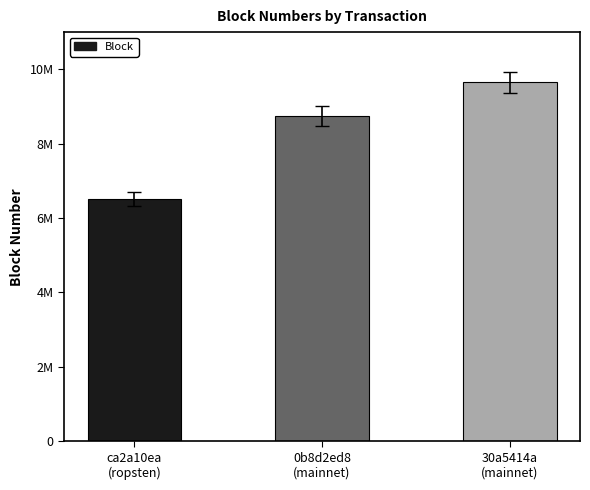

What is the sum of the values at 0b8d2ed8
(mainnet) and 30a5414a
(mainnet)?

18392216